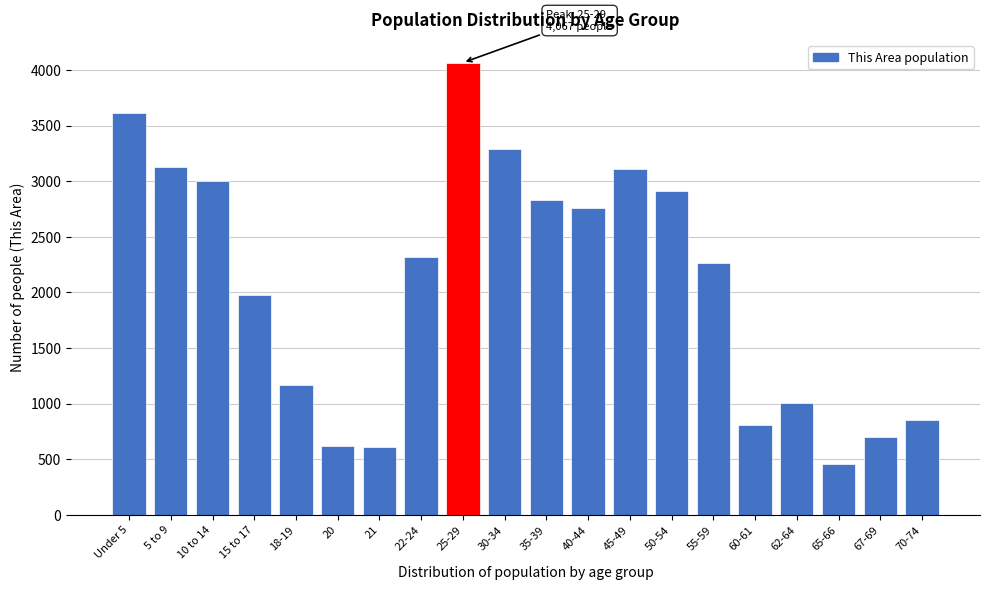

What is the difference between the values at 65-66 and 60-61?

351